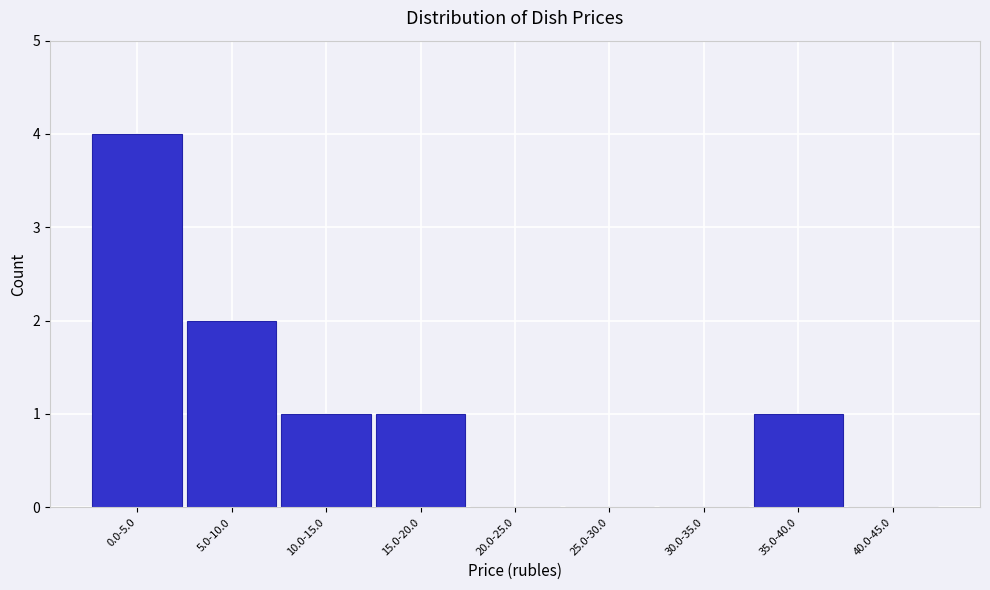

Reading left to right, transcribe all the data shown in this chart.

0.0-5.0=4	5.0-10.0=2	10.0-15.0=1	15.0-20.0=1	20.0-25.0=0	25.0-30.0=0	30.0-35.0=0	35.0-40.0=1	40.0-45.0=0